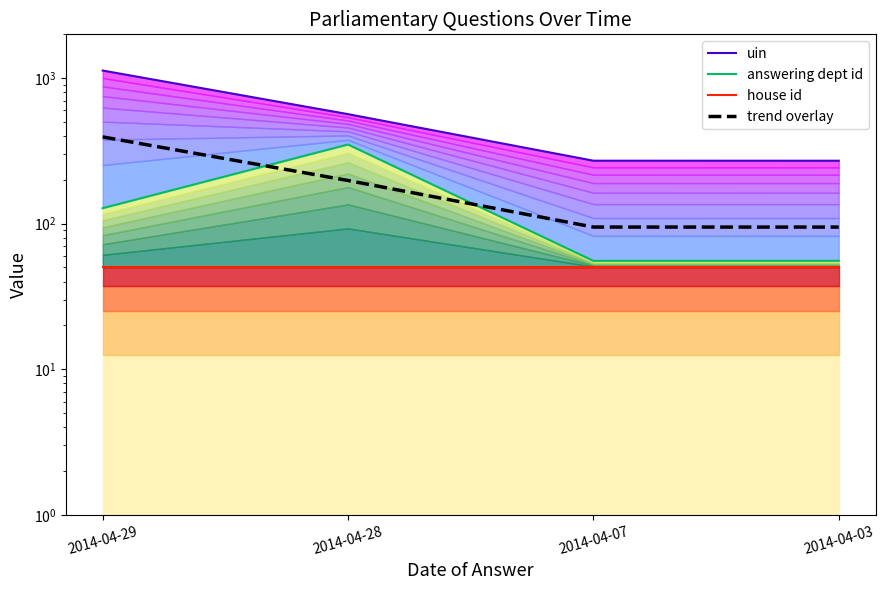

Which category has the lowest value across all series?

2014-04-29